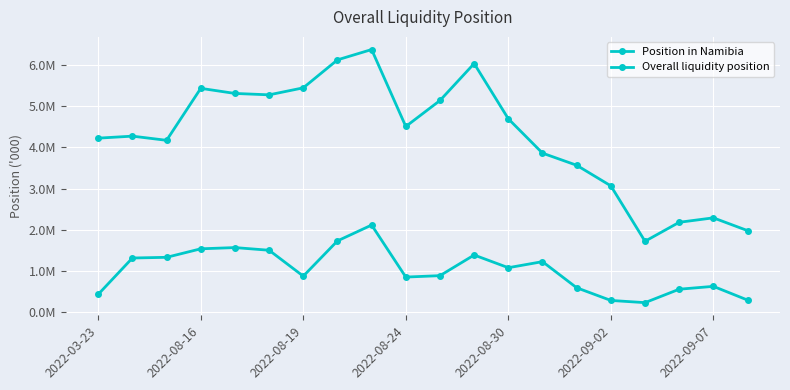

Is this an area chart (filled region under the line)?

No